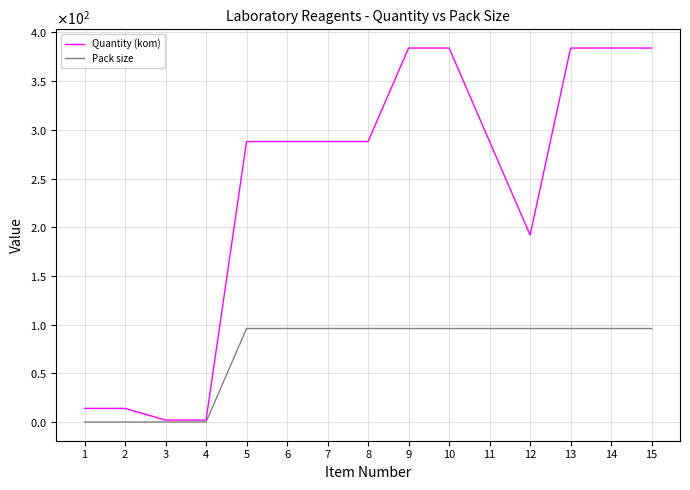

What are all the series names shown in the legend?

Quantity (kom), Pack size